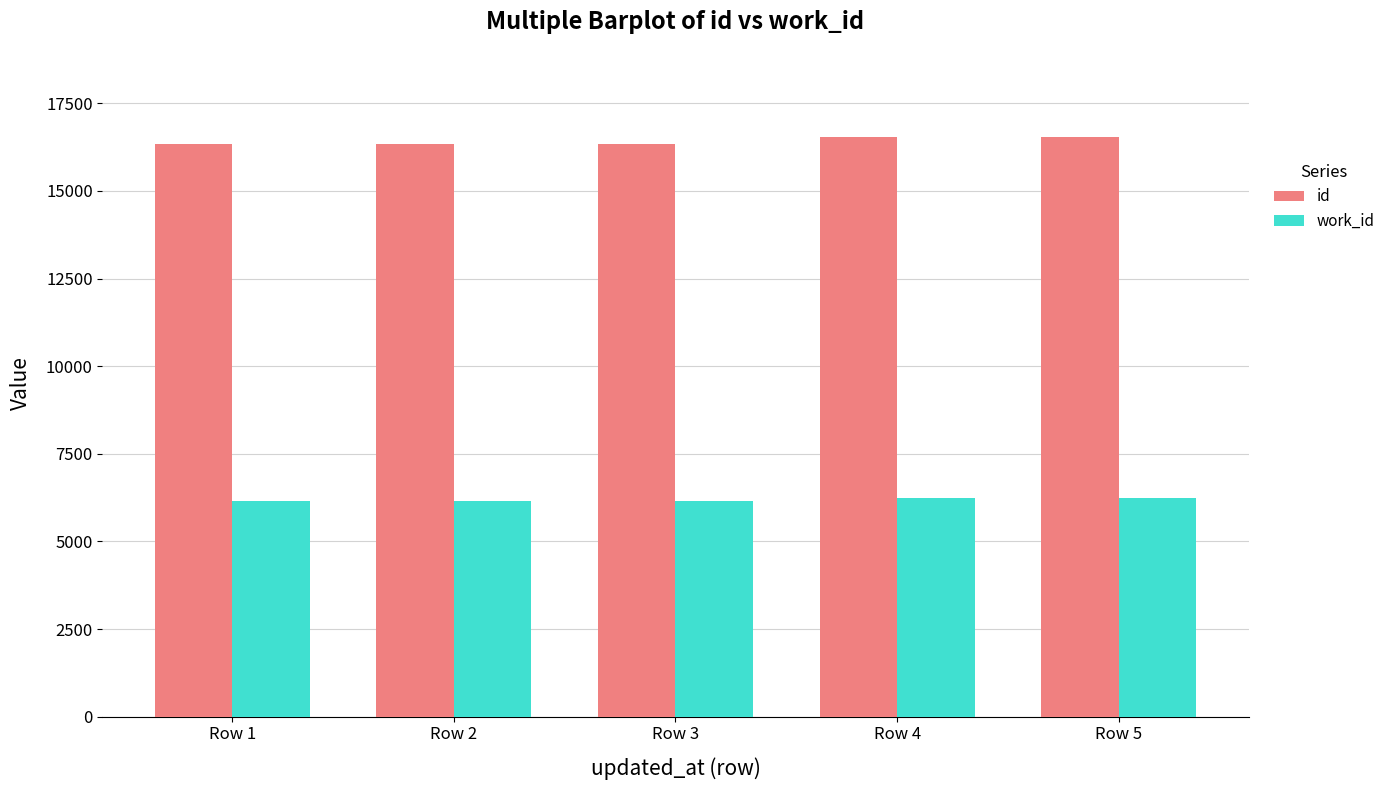

Is the value of id at Row 5 greater than the value of work_id at Row 1?

Yes